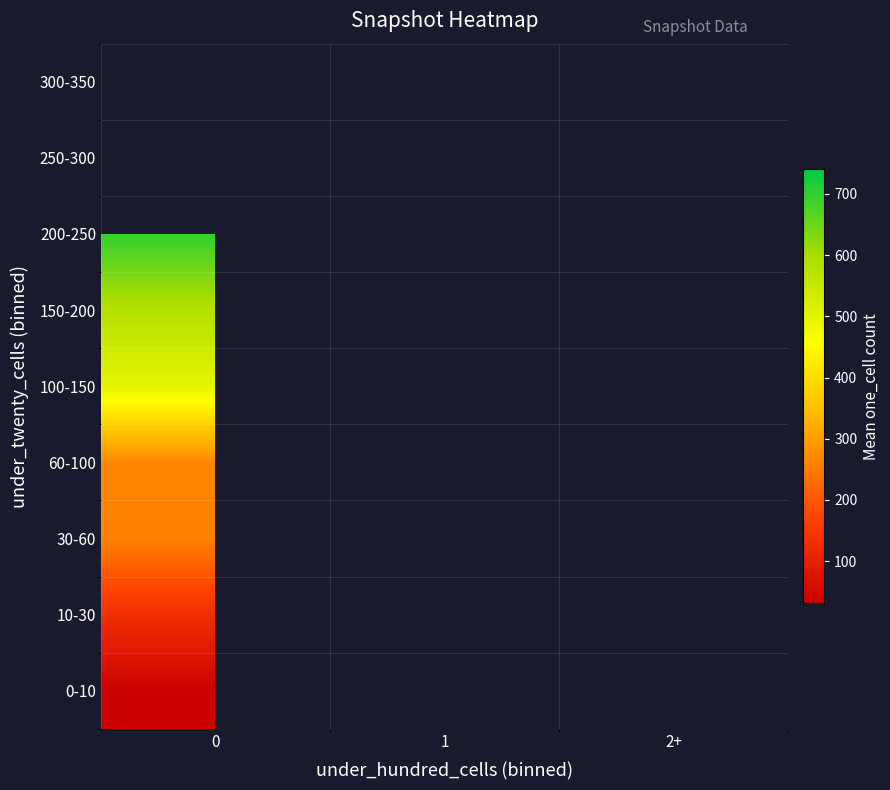

True or false: 300-350 has a value of 393.8 at 1.

False